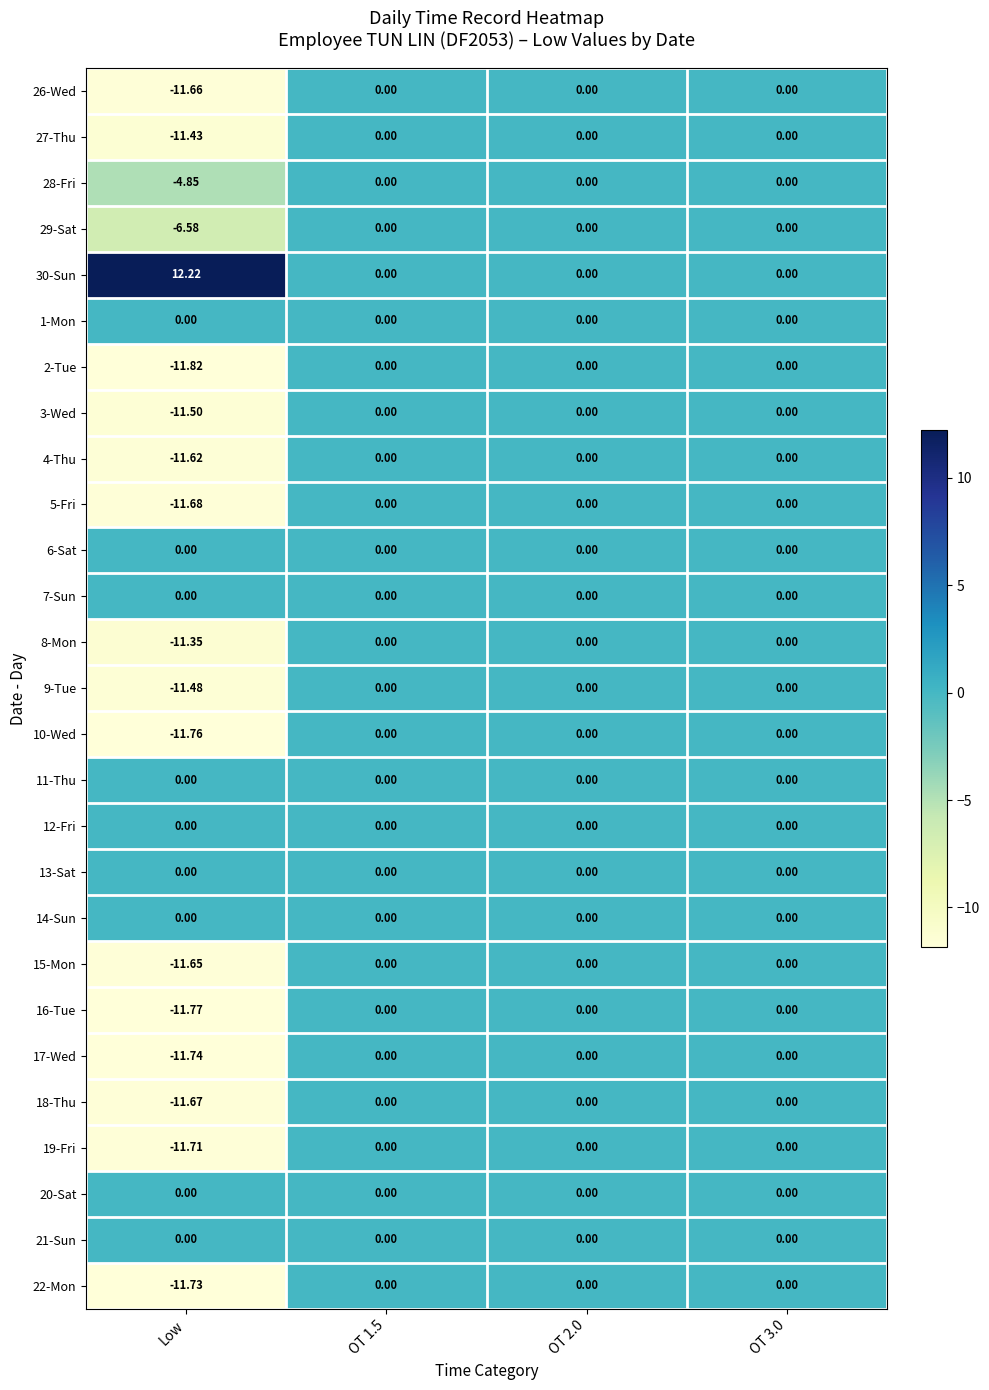

At which category does the chart reach its minimum across all series?

Low